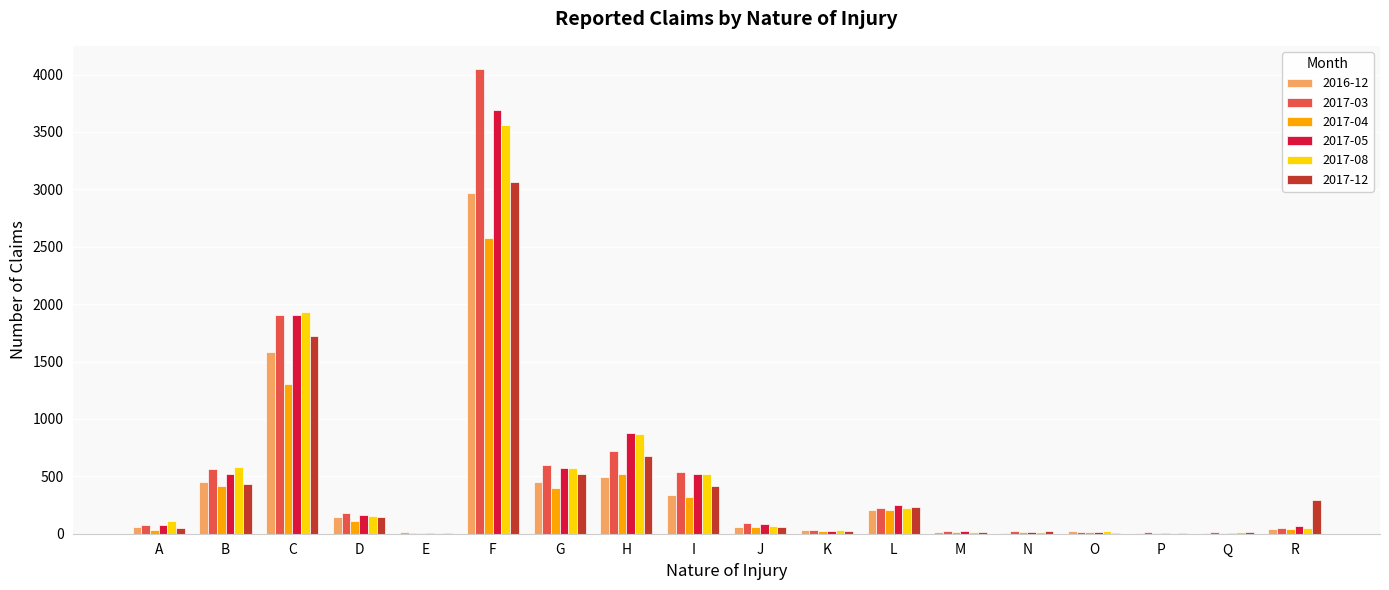

What is the average value of the 2017-08 series?

486